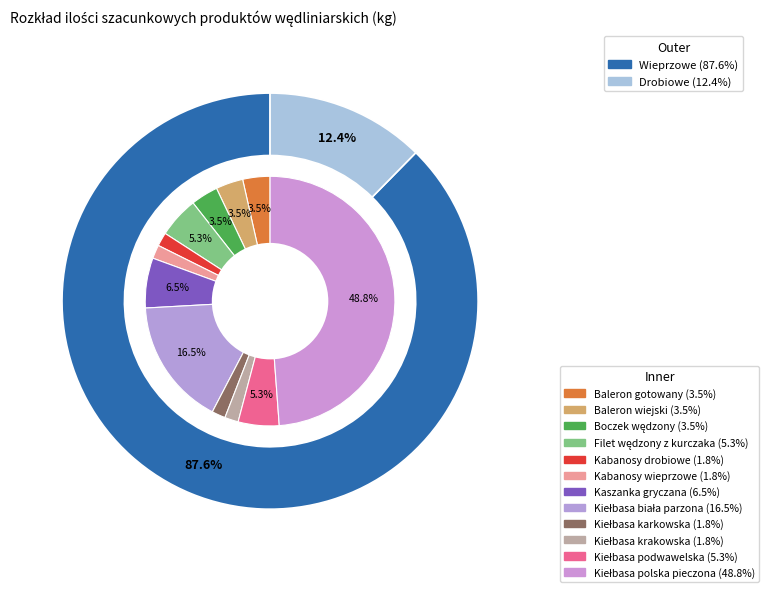

To the nearest percent, what percentage of the pie is Kiełbasa karkowska?

2%